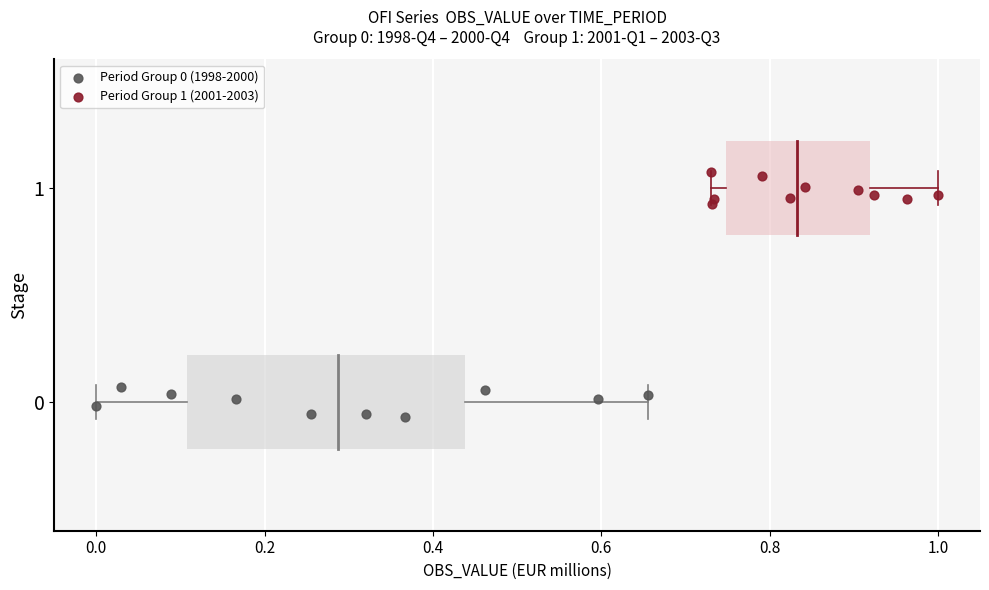

Which series reaches the maximum Y coordinate?

Period Group 1 (2001-2003)